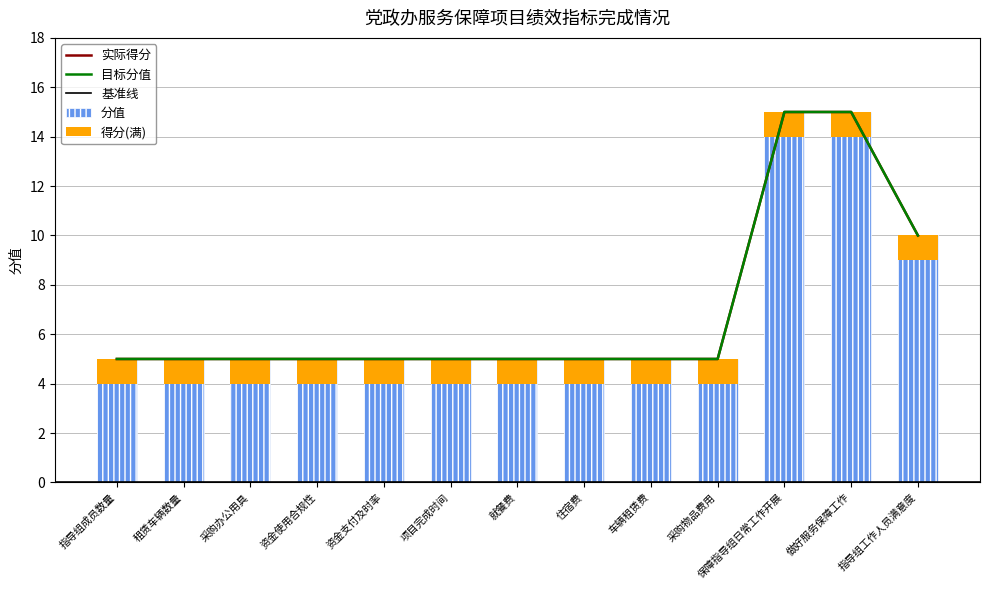

What is the average value of the 得分 series?

7